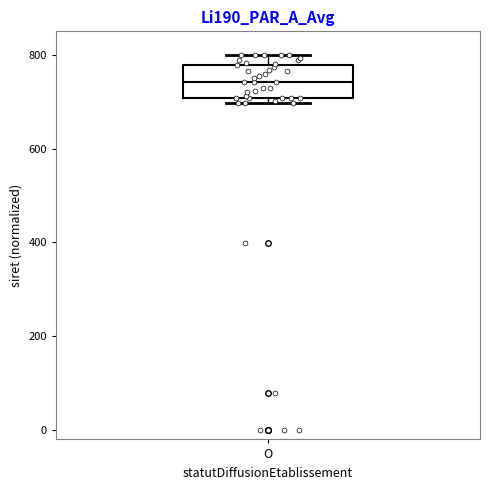

Where does the median line of the box for O sit on the y-axis? The values are not printed on the chart, so give them approximately, as read against the axis.

740